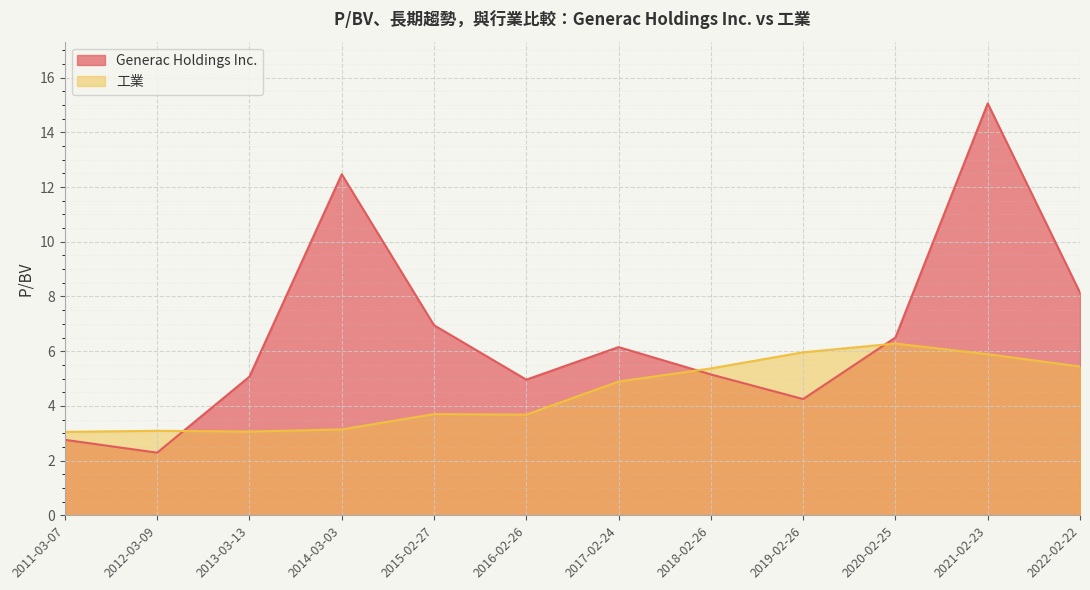

Which series ends up on top after the final intersection of Generac Holdings Inc. and 工業?

Generac Holdings Inc.